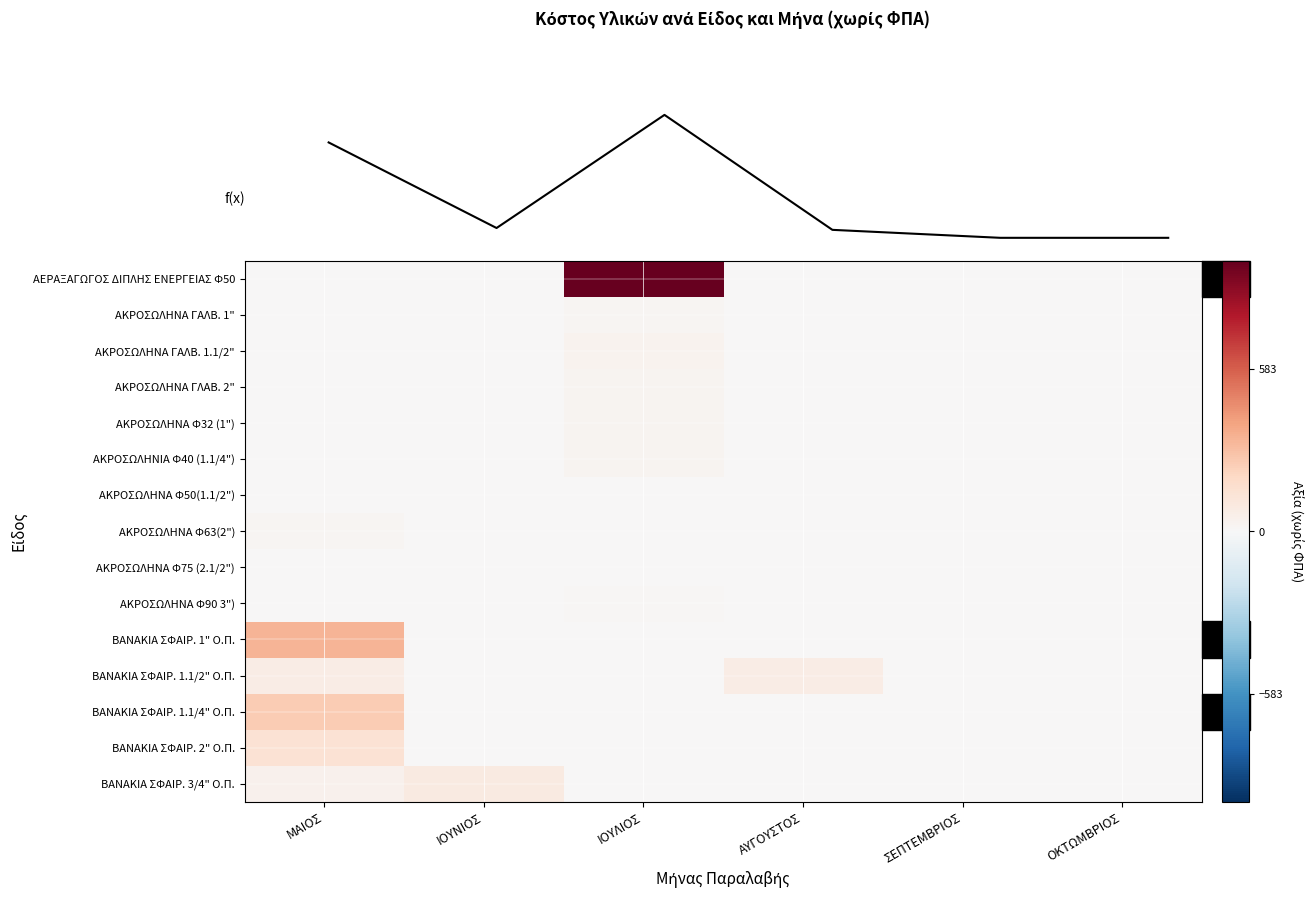

Which category has the highest value across all series?

ΙΟΥΛΙΟΣ